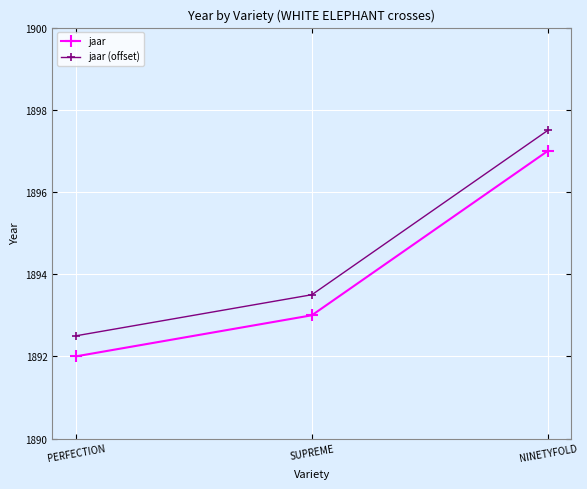

Which category has the highest value in the jaar (offset) series?

NINETYFOLD